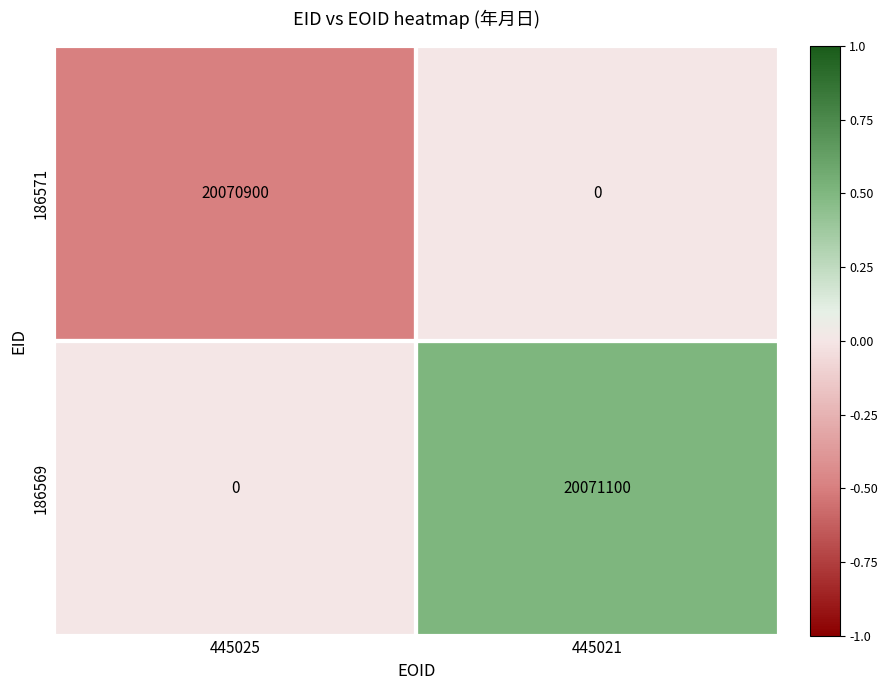

The value of 186569 at 445025 is 11445909. True or false?

False